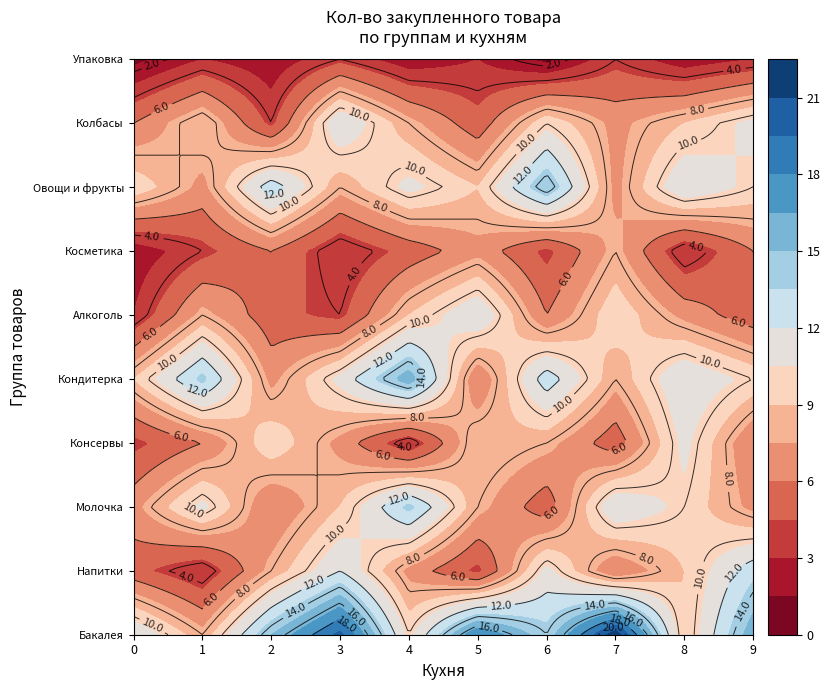

Rank the series by their maximum value, from lowest to highest.

Упаковка, Косметика, Консервы, Алкоголь, Колбасы, Напитки, Молочка, Овощи и фрукты, Кондитерка, Бакалея